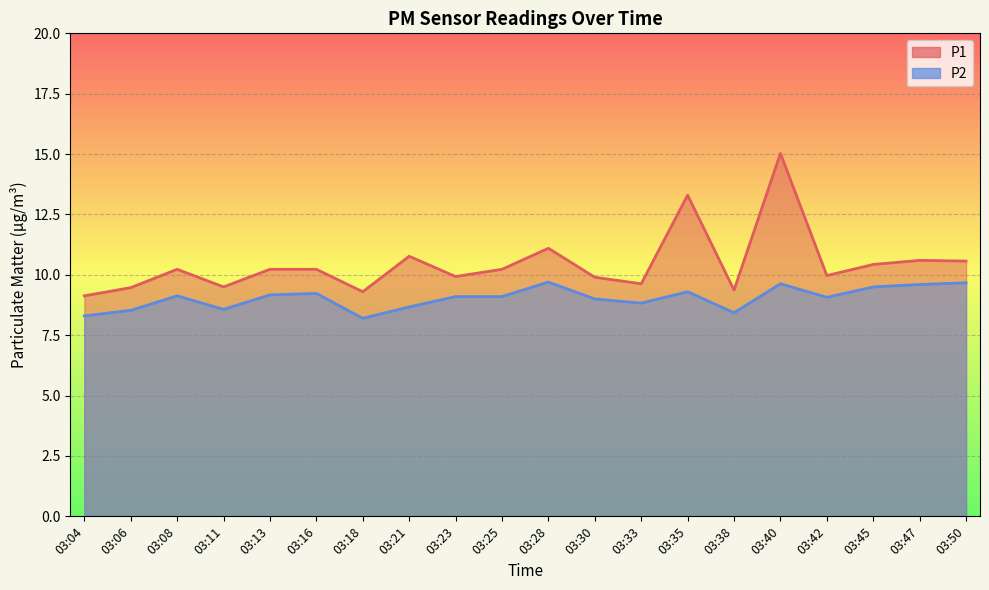

What is the value of the P2 point at the 3rd from the left?

9.1